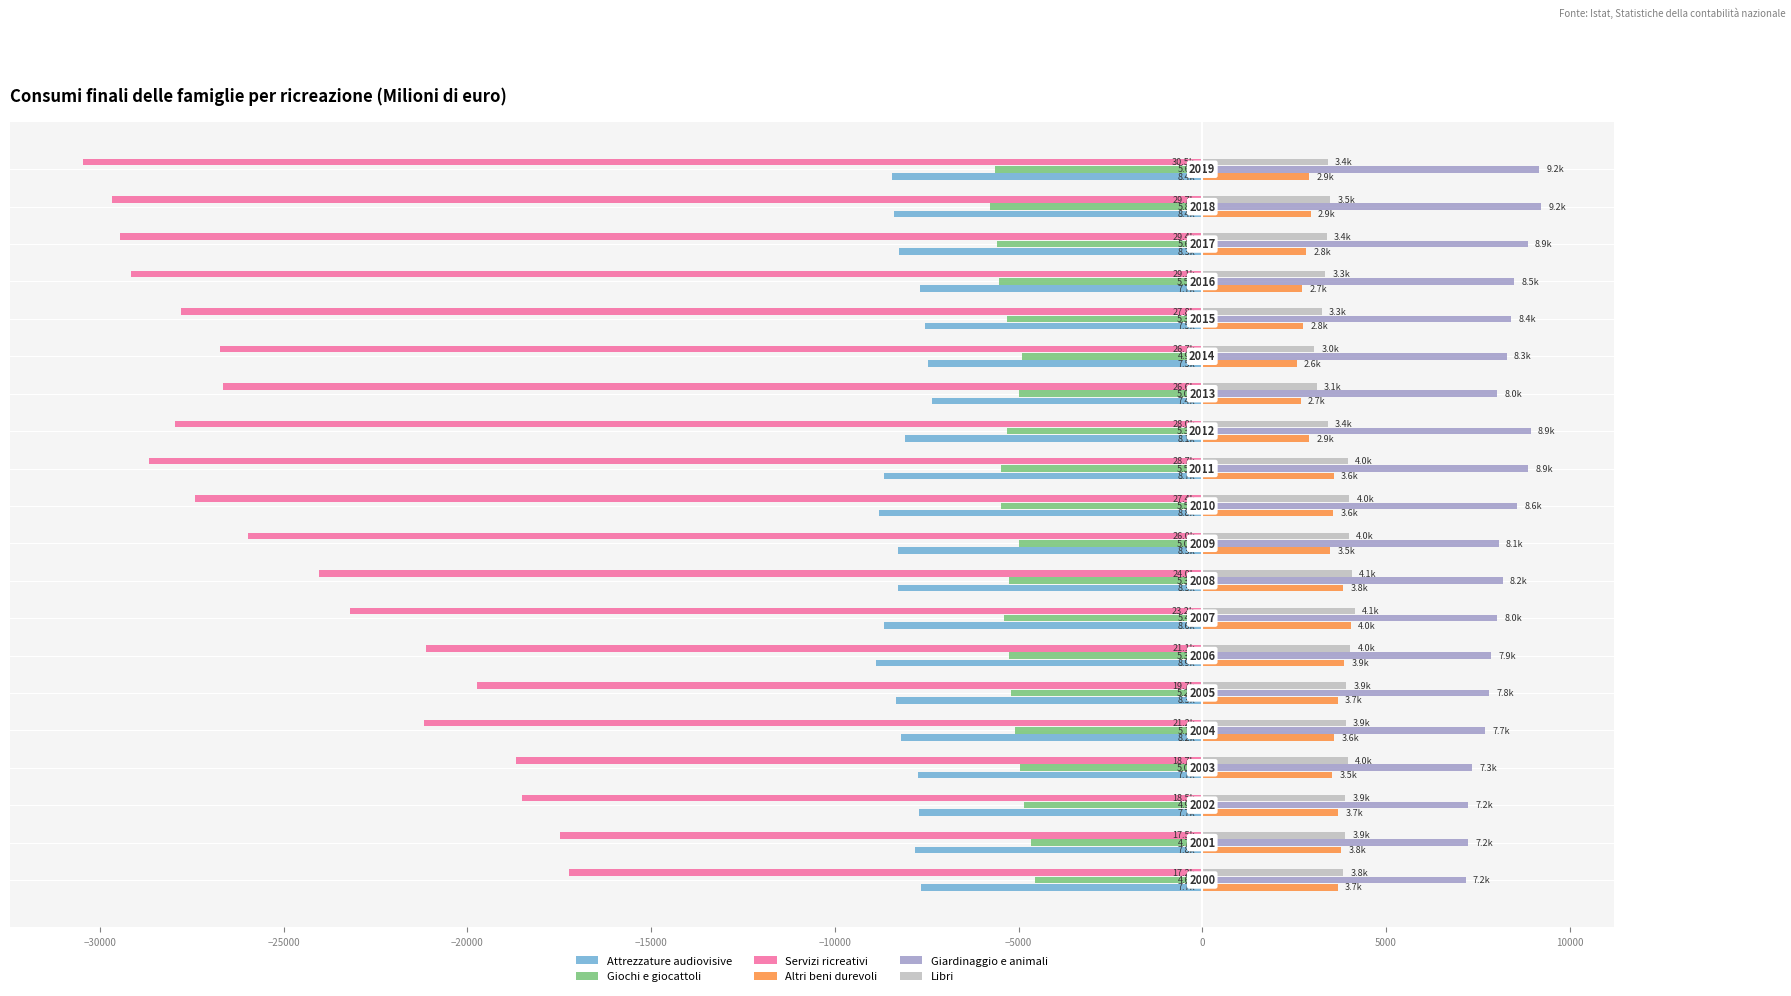

What is the maximum value shown in the chart?

9217.4